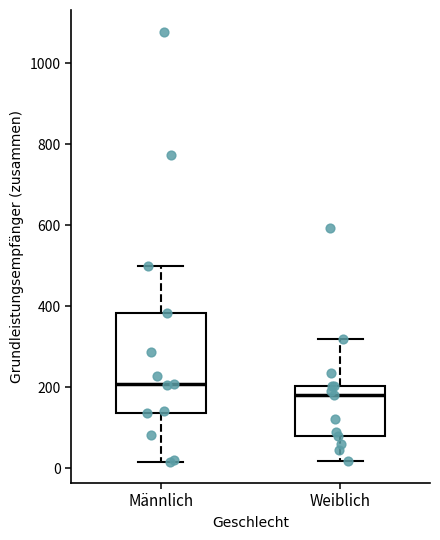

Where is the upper edge of the box for Männlich on the y-axis? The values are not printed on the chart, so give them approximately, as read against the axis.

380